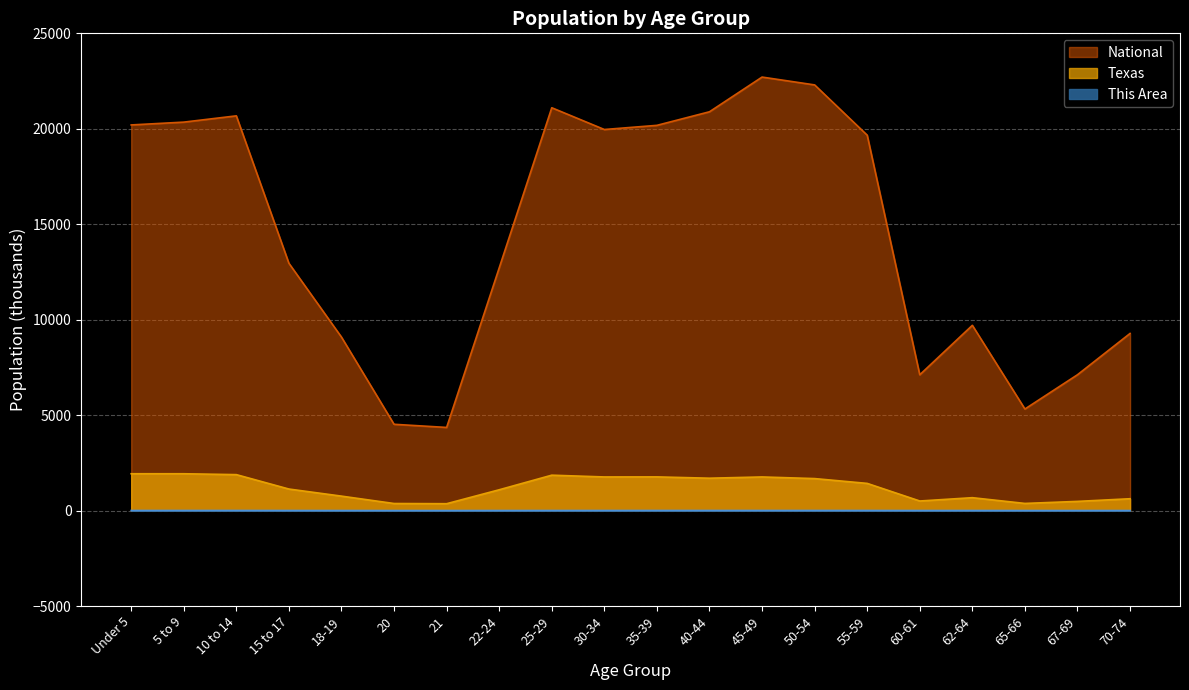

Does the chart display data point markers on the line(s)?

No